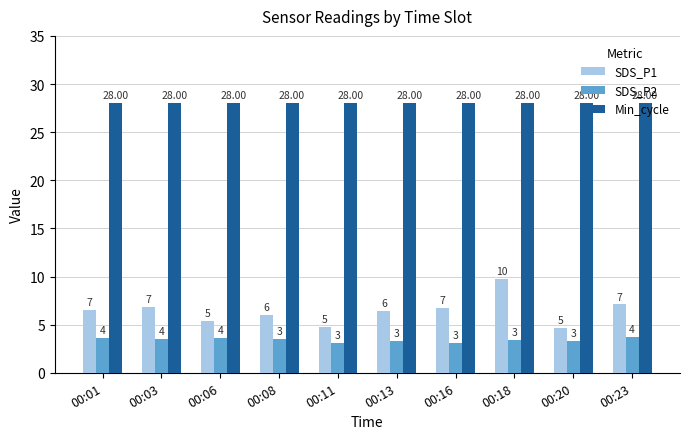

Which series has the largest range (max minus min)?

SDS_P1